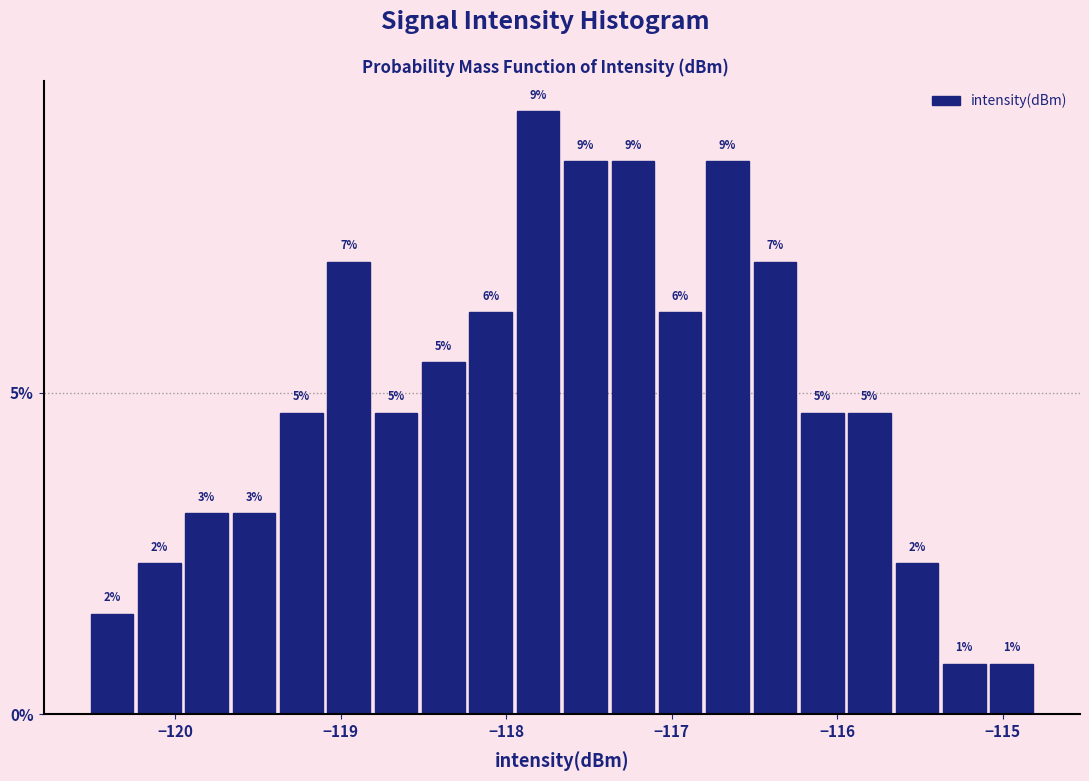

Around what value on the x-axis is the tallest bar? Give the approximate position of its centre, as read against the axis.

-117.8